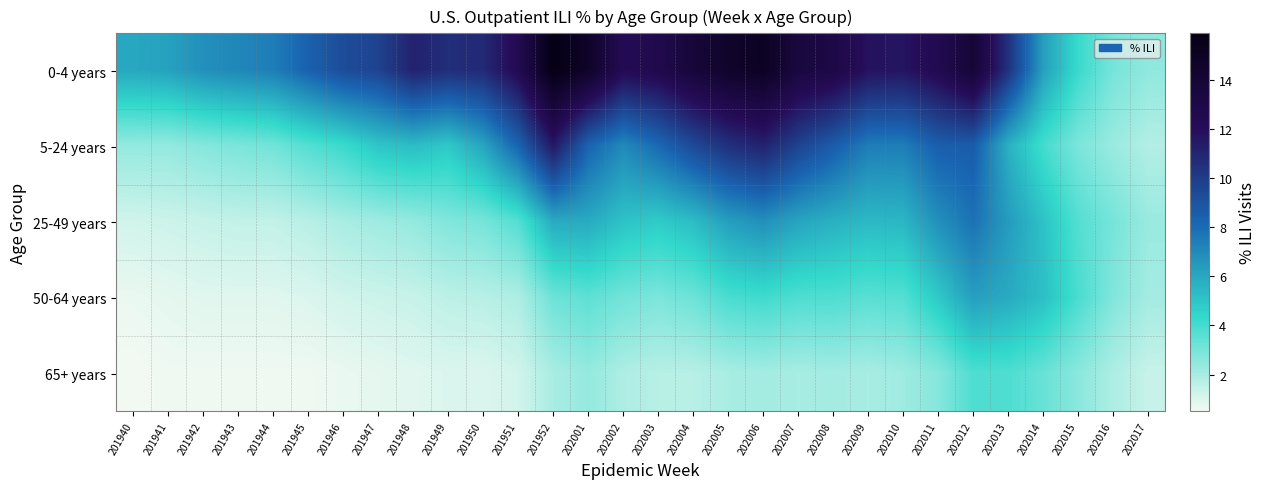

Which series changed the most between 201945 and 202002?

0-4 years